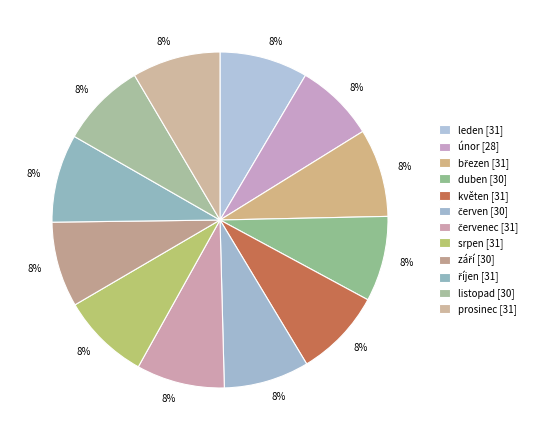

How many slices are in this pie chart?

12